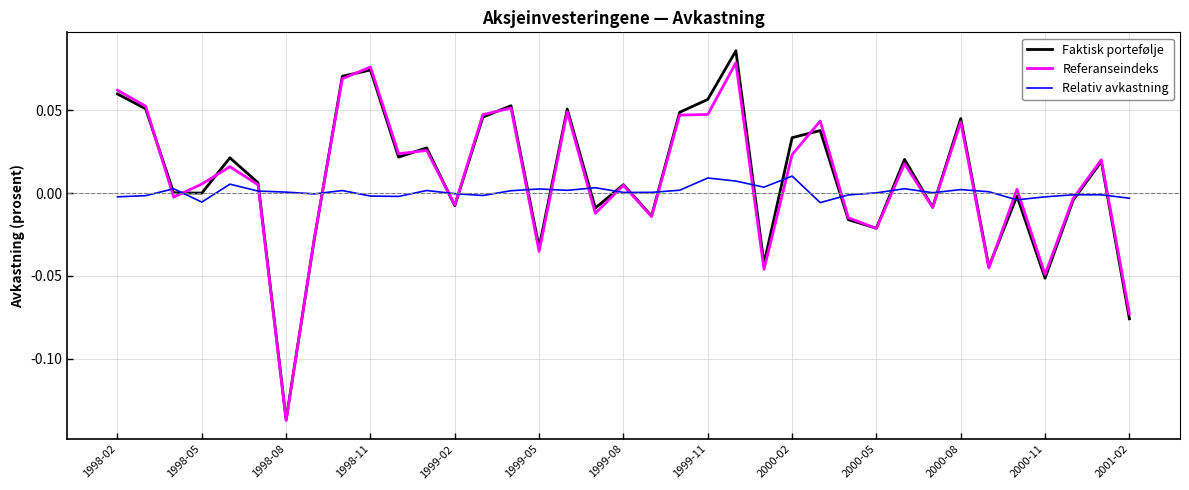

What are all the series names shown in the legend?

Faktisk portefølje, Referanseindeks, Relativ avkastning